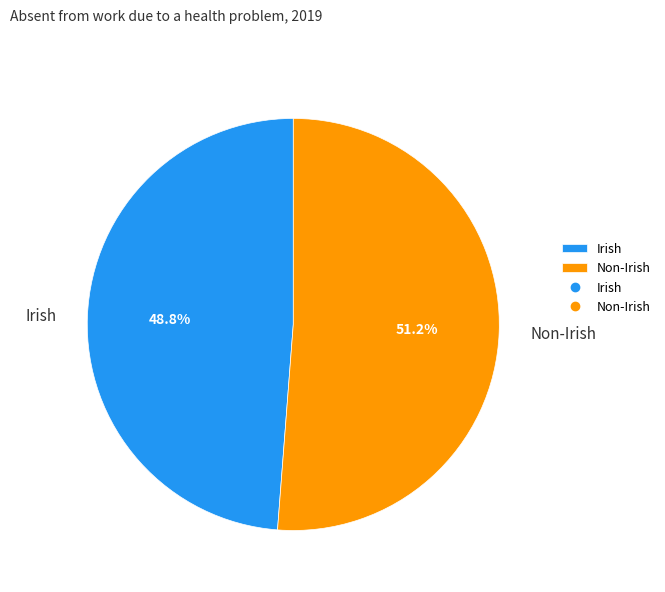

The Non-Irish slice represents 51% of the pie. True or false?

True